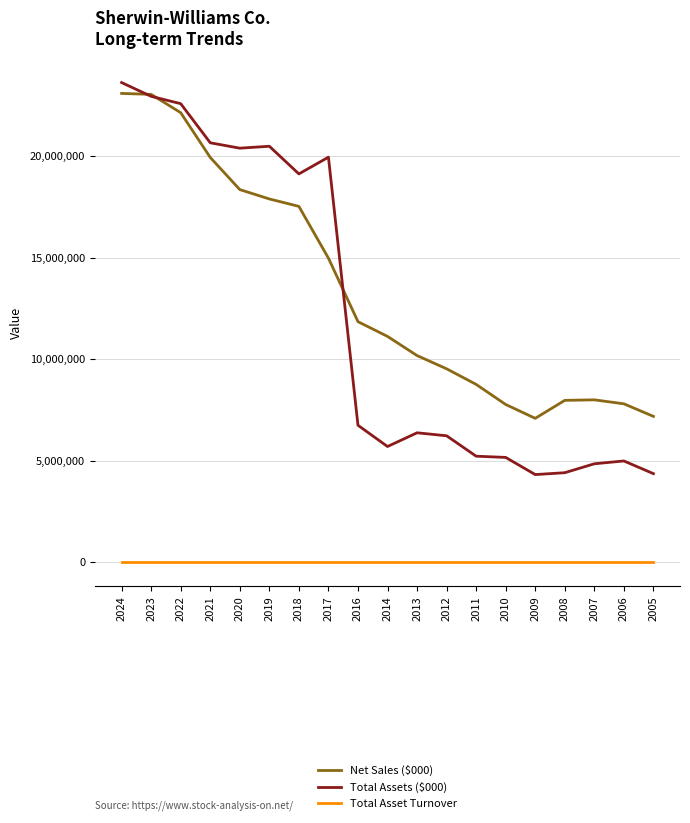

How many series are shown in this chart?

3